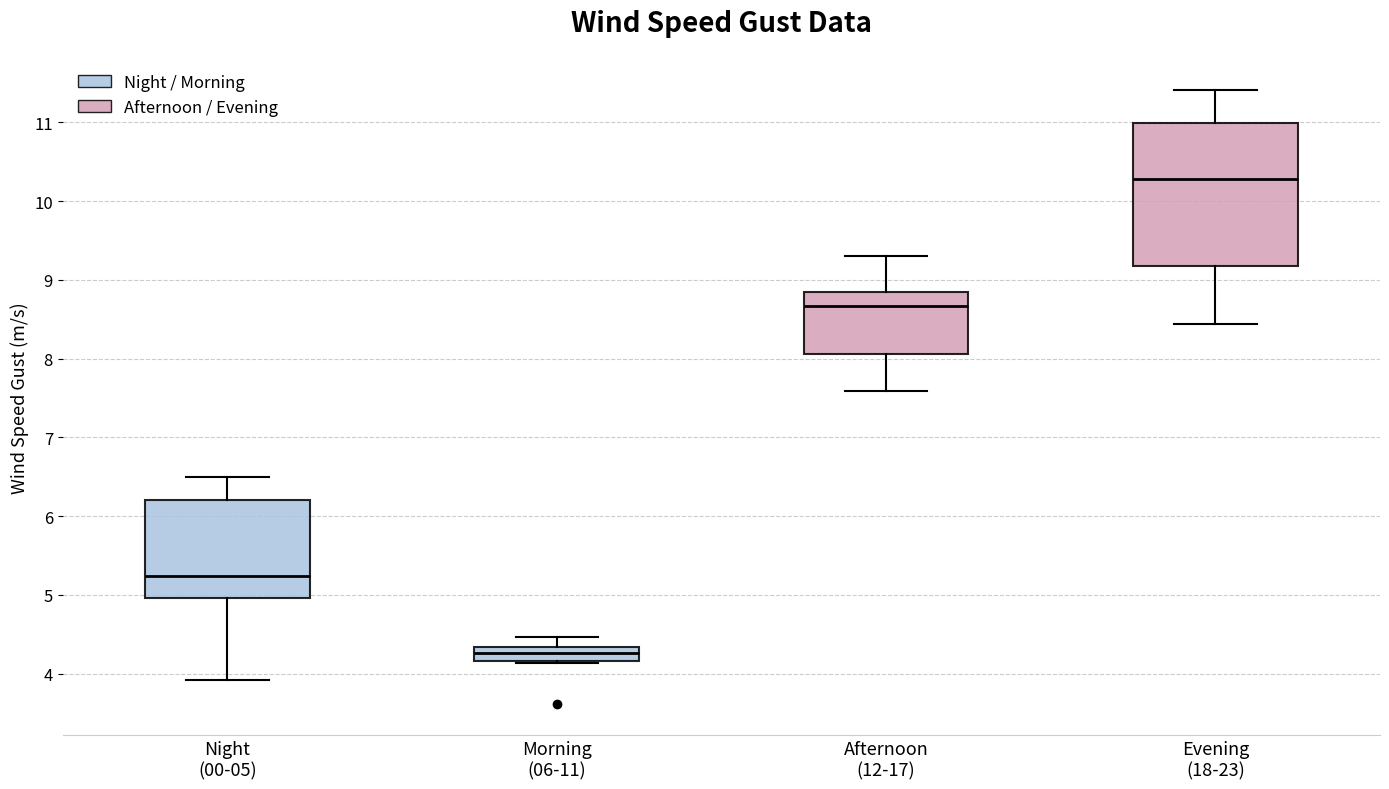

Reading left to right, read every box against the y-axis: the position of its median line, the range the box covers, and the ends of its whiskers. The values are not printed on the chart, so give them approximately, as read against the axis.

Night (00-05): median 5.2, box 5.0 to 6.2, whiskers 3.9 to 6.5
Morning (06-11): median 4.3 (inside the box), box 4.2 to 4.3, whiskers 4.1 to 4.5
Afternoon (12-17): median 8.7, box 8.1 to 8.8, whiskers 7.6 to 9.3
Evening (18-23): median 10.3, box 9.2 to 11.0, whiskers 8.4 to 11.4